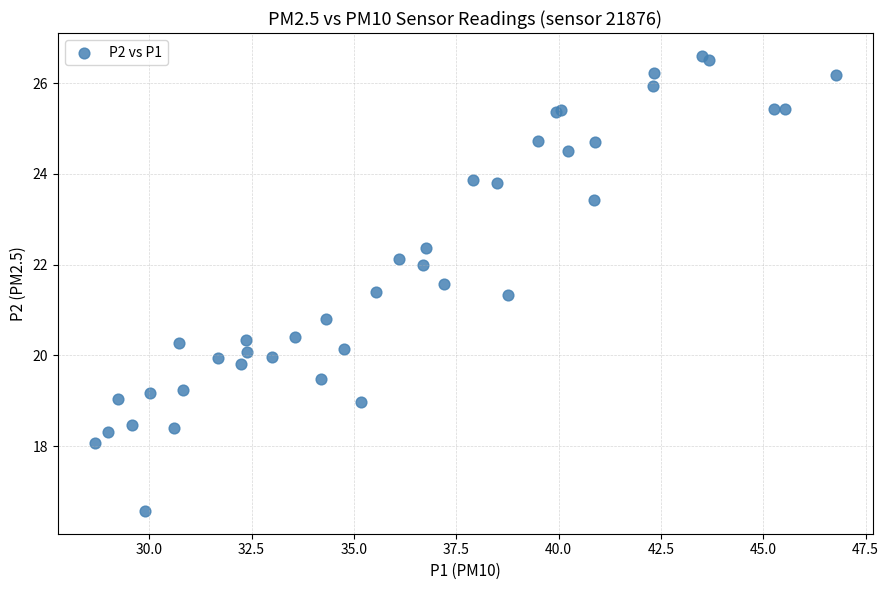

What Y value in the scatter plot is closest to 21?

20.8